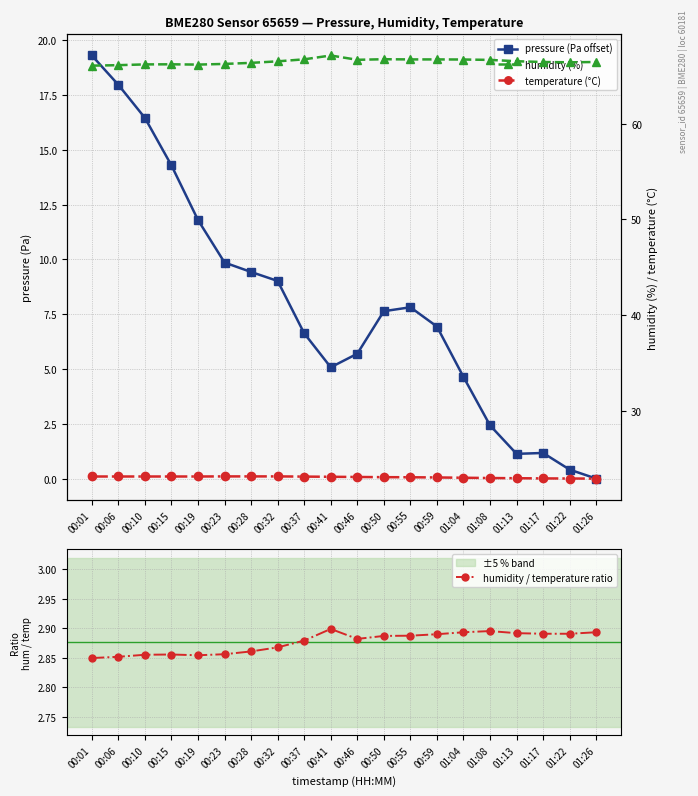

What are all the series names shown in the legend?

pressure (Pa offset), humidity / temperature ratio, humidity (%), temperature (°C)